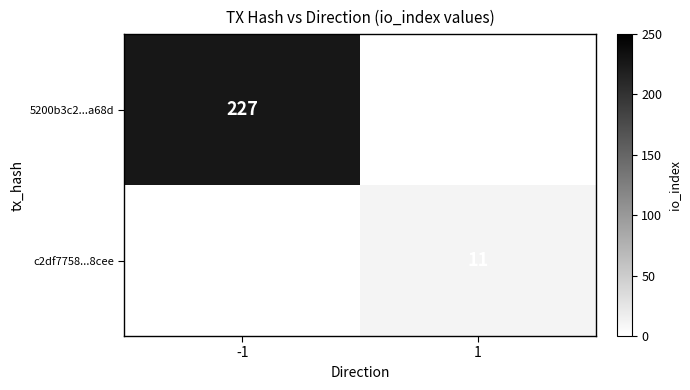

Is the value of 5200b3c2...a68d at -1 greater than the value of c2df7758...8cee at 1?

Yes